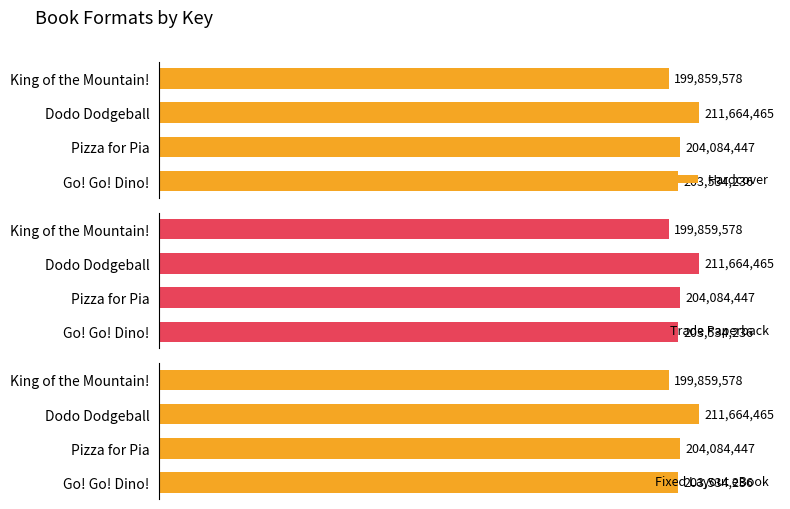

What is the difference between the second highest and second lowest values in the Fixed Layout eBook series?

550211